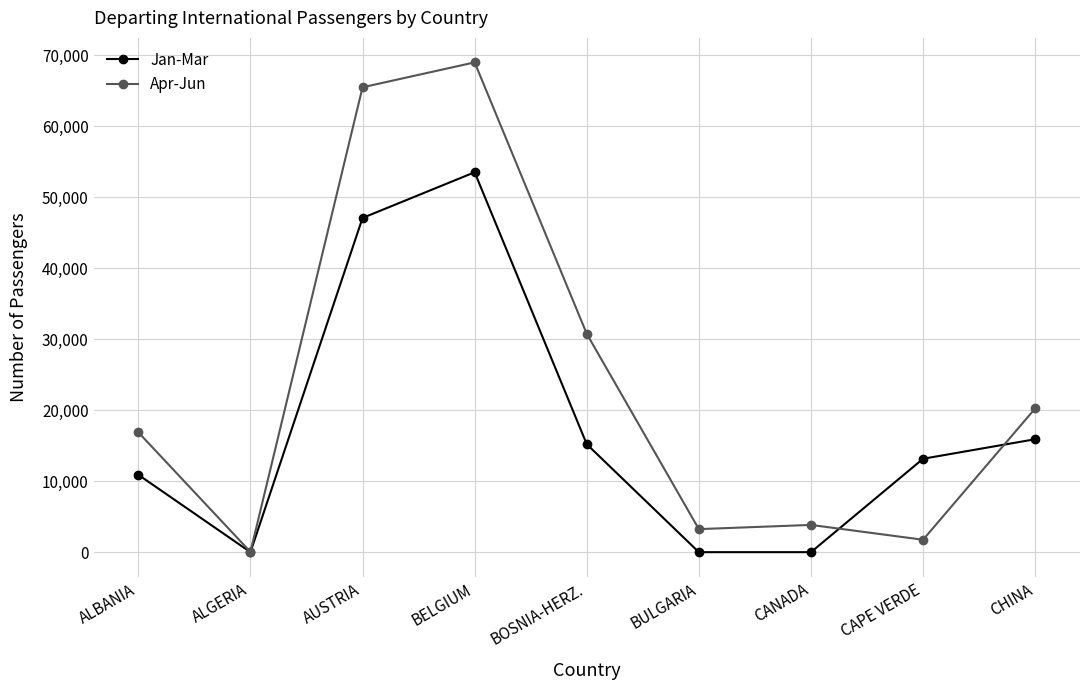

True or false: Apr-Jun and Jan-Mar cross at least once.

True